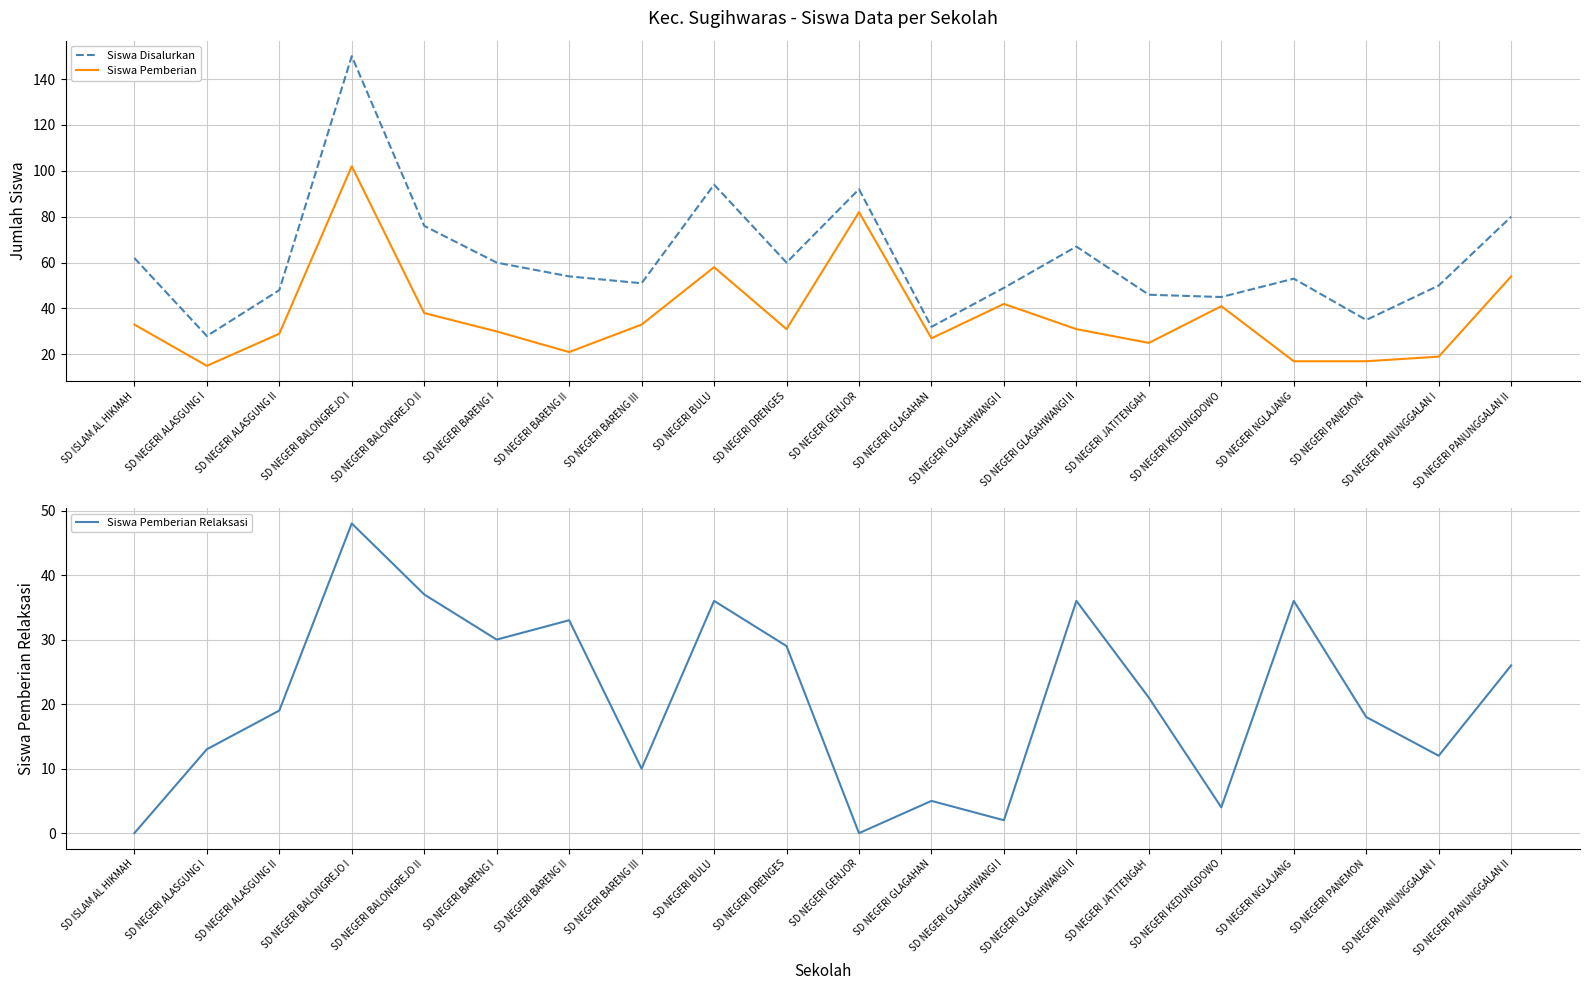

Between SD NEGERI BARENG I and SD NEGERI PANUNGGALAN I, which is larger?

SD NEGERI BARENG I